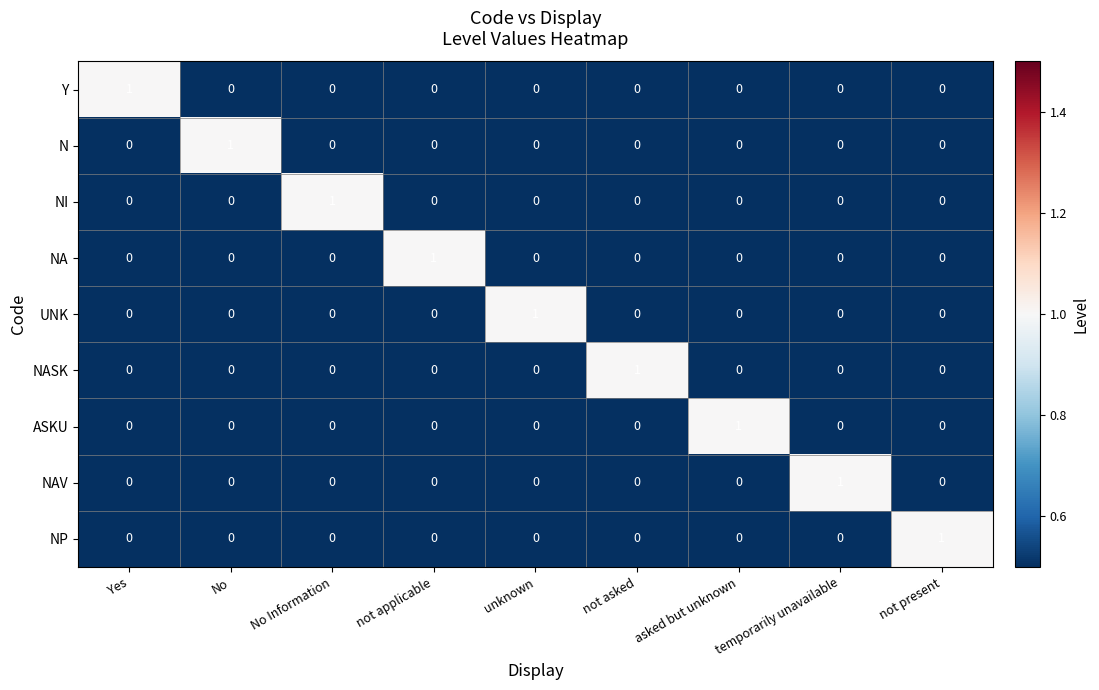

At which label does UNK reach its peak?

unknown